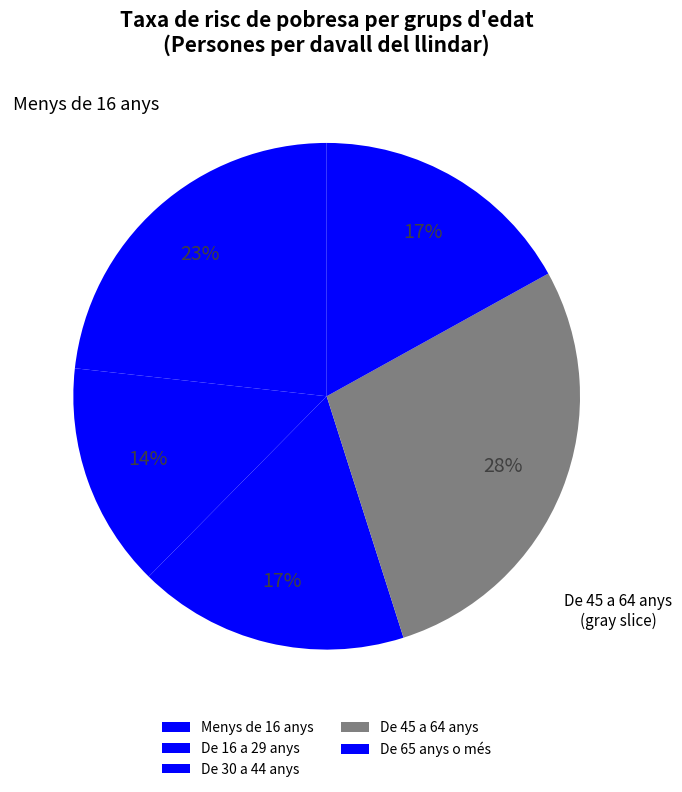

How many segments does this pie chart have?

5